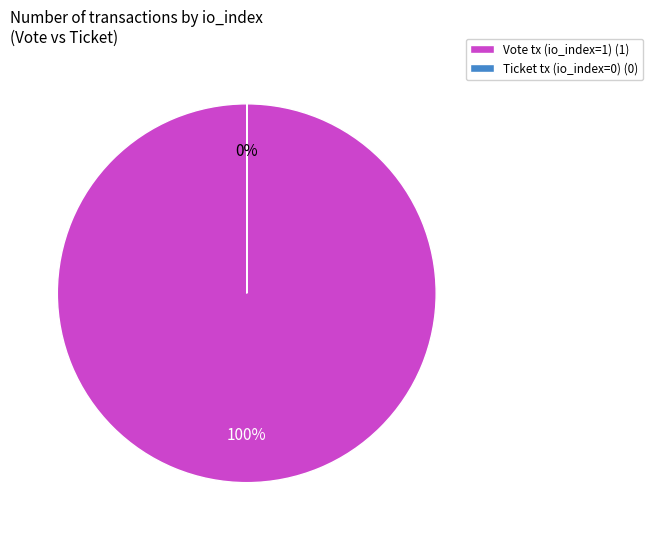

What percentage is the Vote tx (io_index=1) slice, to the nearest percent?

100%